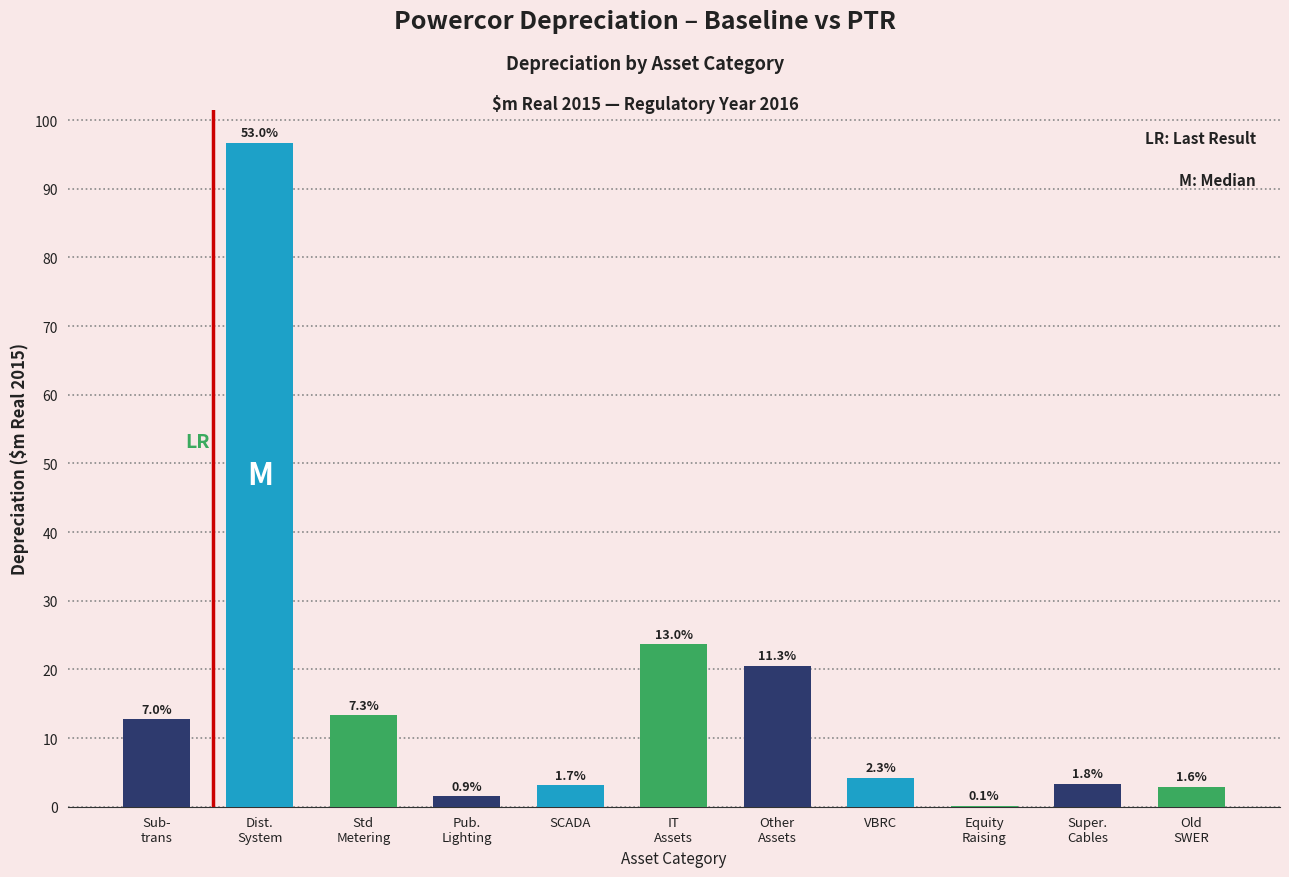

Are the bars horizontal?

No